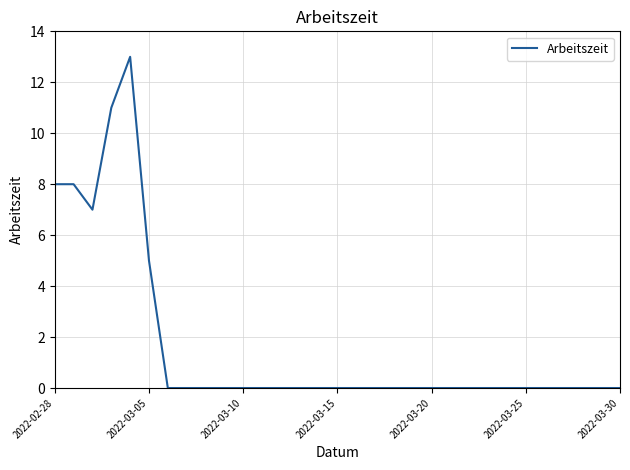

What is the difference between the maximum and minimum values?

13